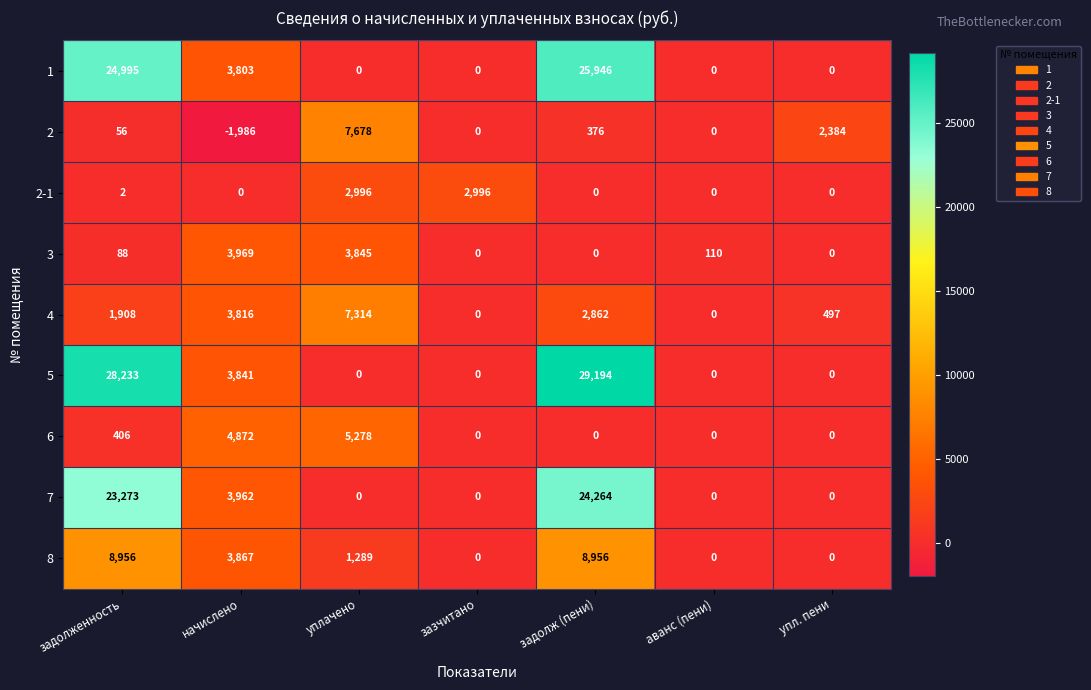

Count the number of data series in this chart.

9